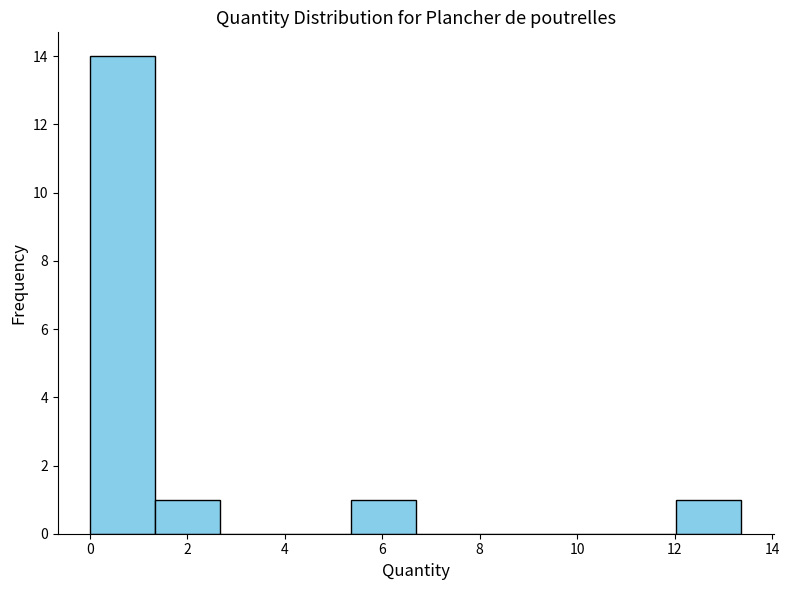

Reading left to right, list every bar in this chart as the range it spans on the x-axis followed by its height. Neither the bar edges nor the heights are printed on the chart, so give them approximately, as read against the axes.

0.0 to 1.4: 14
1.4 to 2.6: 1
2.6 to 4.0: 0
4.0 to 5.4: 0
5.4 to 6.6: 1
6.6 to 8.0: 0
8.0 to 9.4: 0
9.4 to 10.6: 0
10.6 to 12.0: 0
12.0 to 13.4: 1